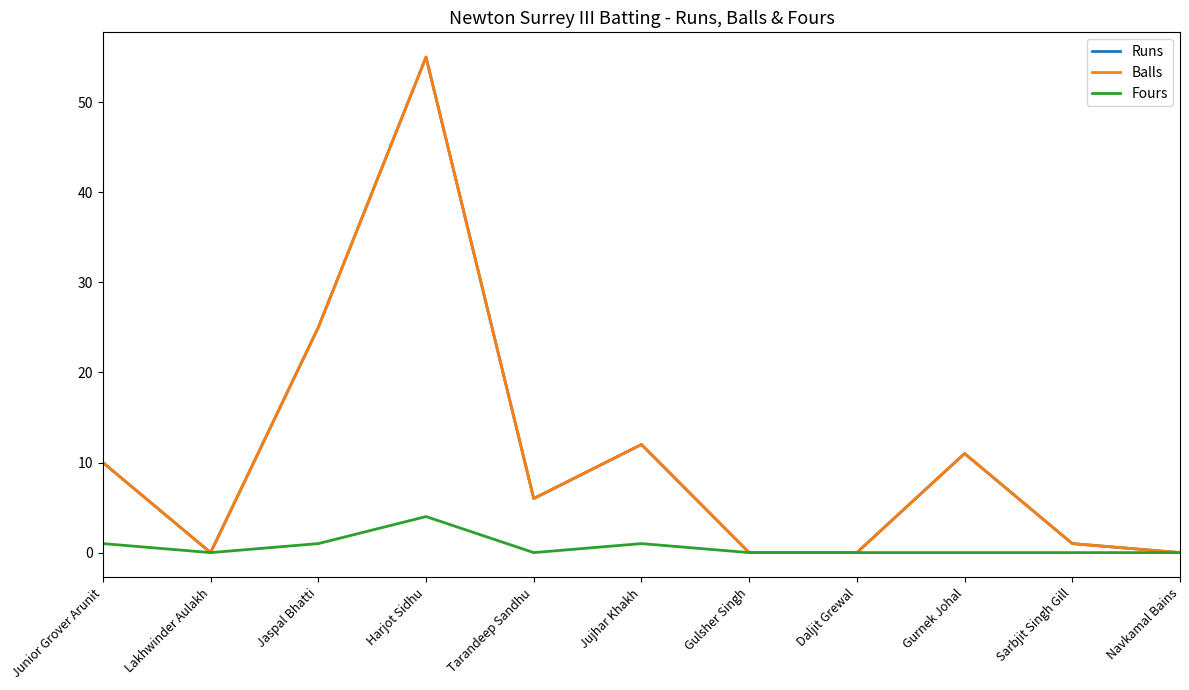

Does the chart have visible grid lines?

No